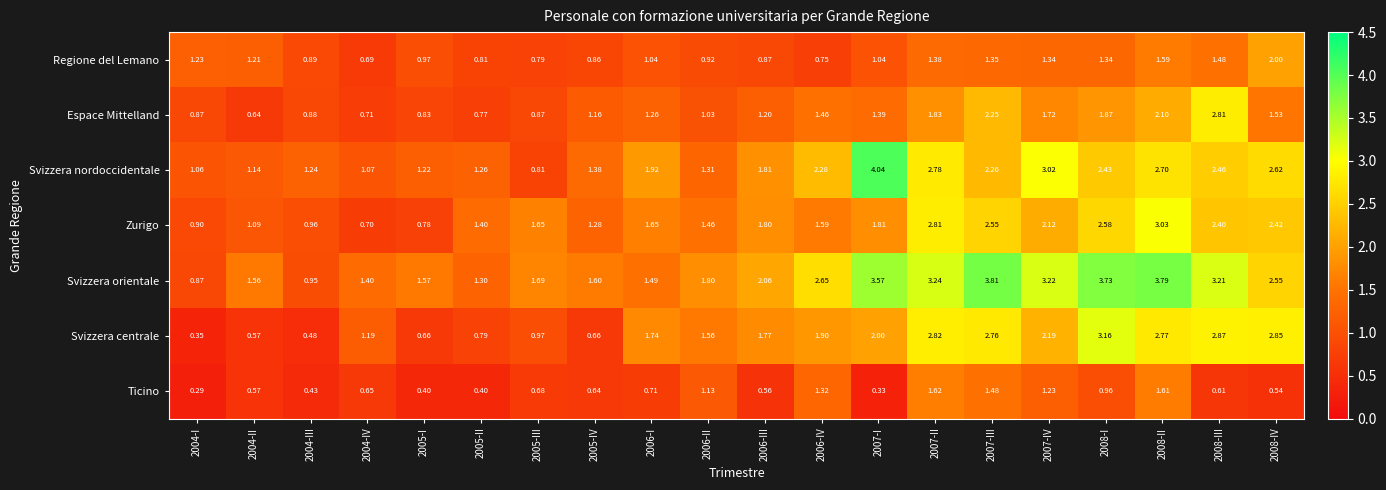

Rank the series at 2006-III from highest to lowest value.

Svizzera orientale, Svizzera nordoccidentale, Zurigo, Svizzera centrale, Espace Mittelland, Regione del Lemano, Ticino